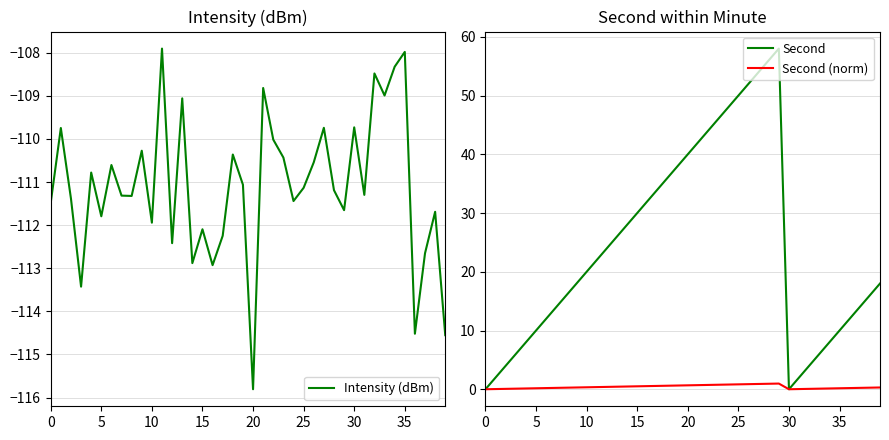

True or false: Second and Second (norm) cross at least once.

False